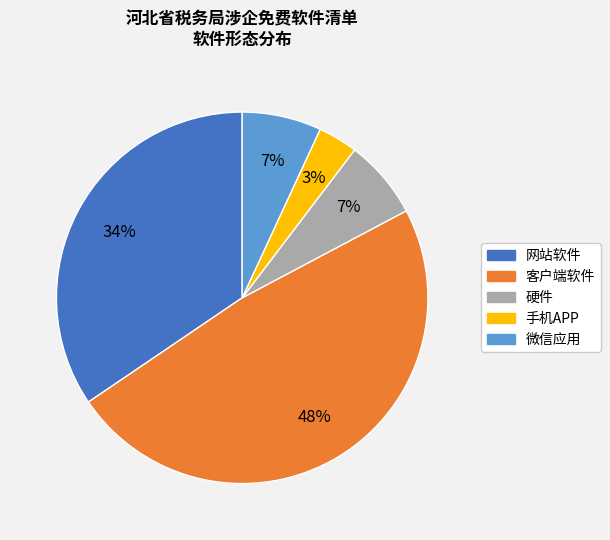

Which slice is the smallest?

手机APP